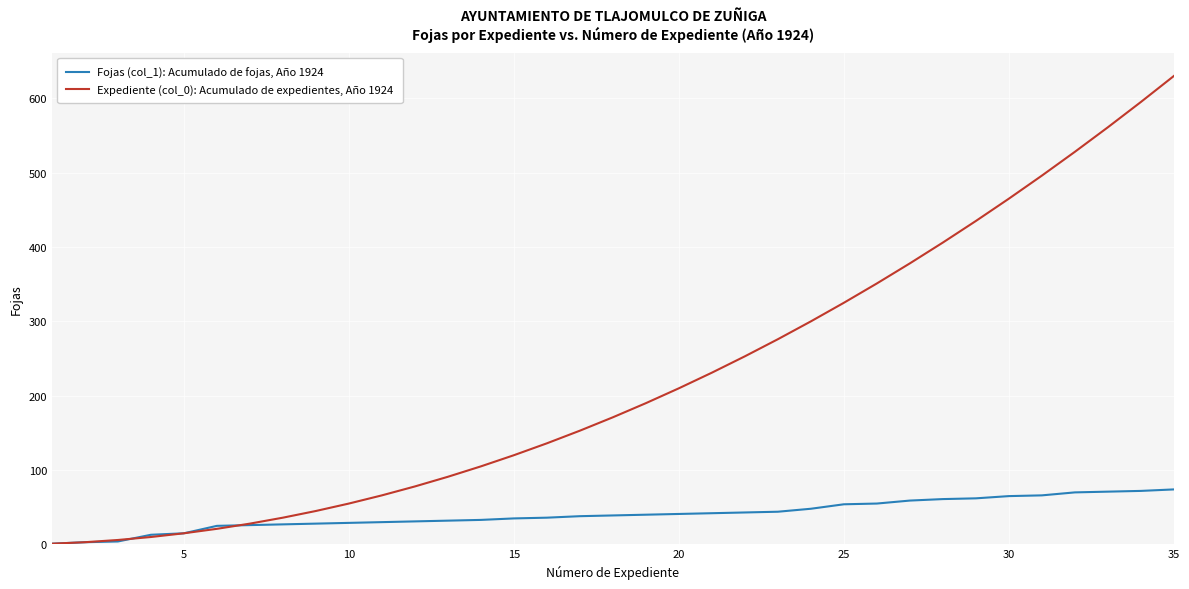

Which series has the largest range (max minus min)?

Expediente (col_0): Acumulado de expedientes, Año 1924